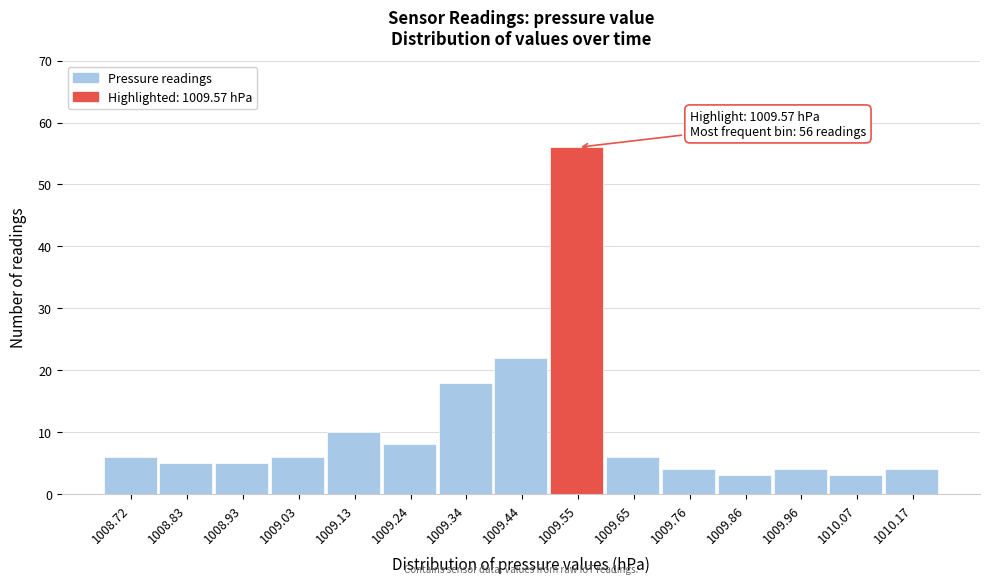

Which range on the x-axis has the tallest bar?

1009.50 to 1009.60